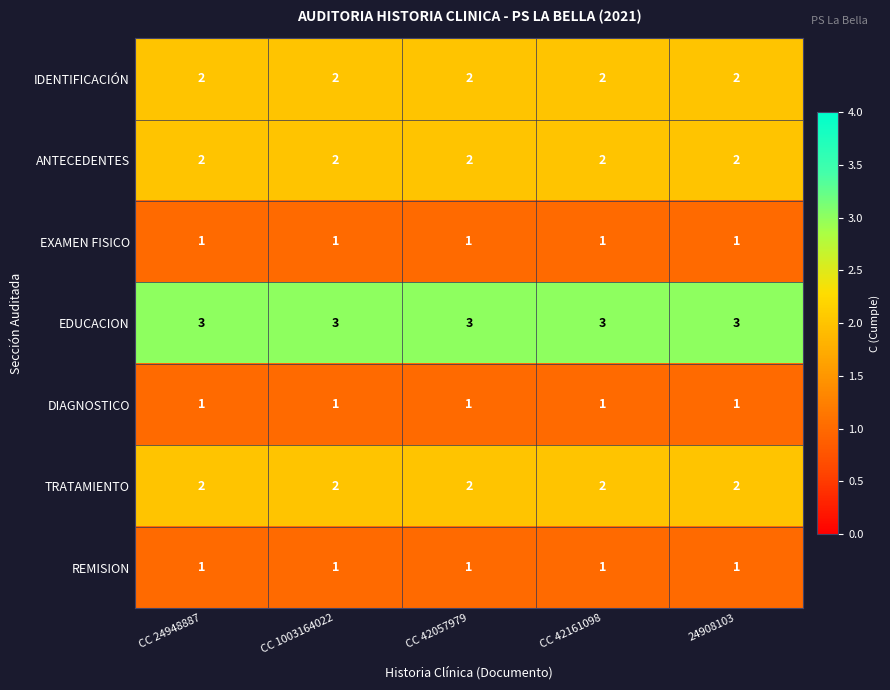

What is the sum of all REMISION values?

5